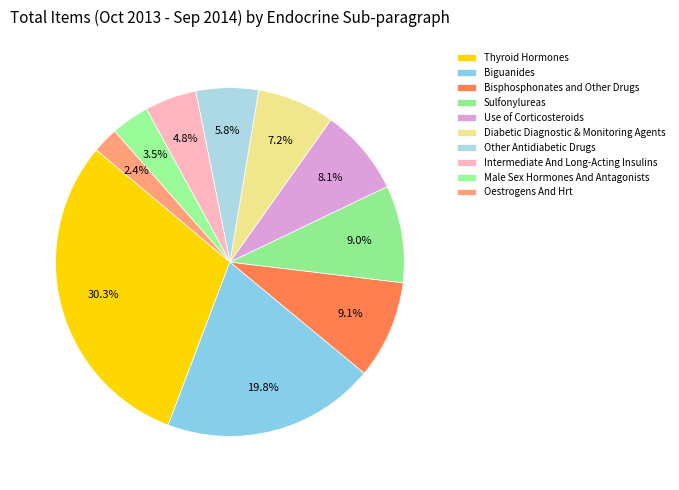

Which category has the biggest portion of the pie?

Thyroid Hormones